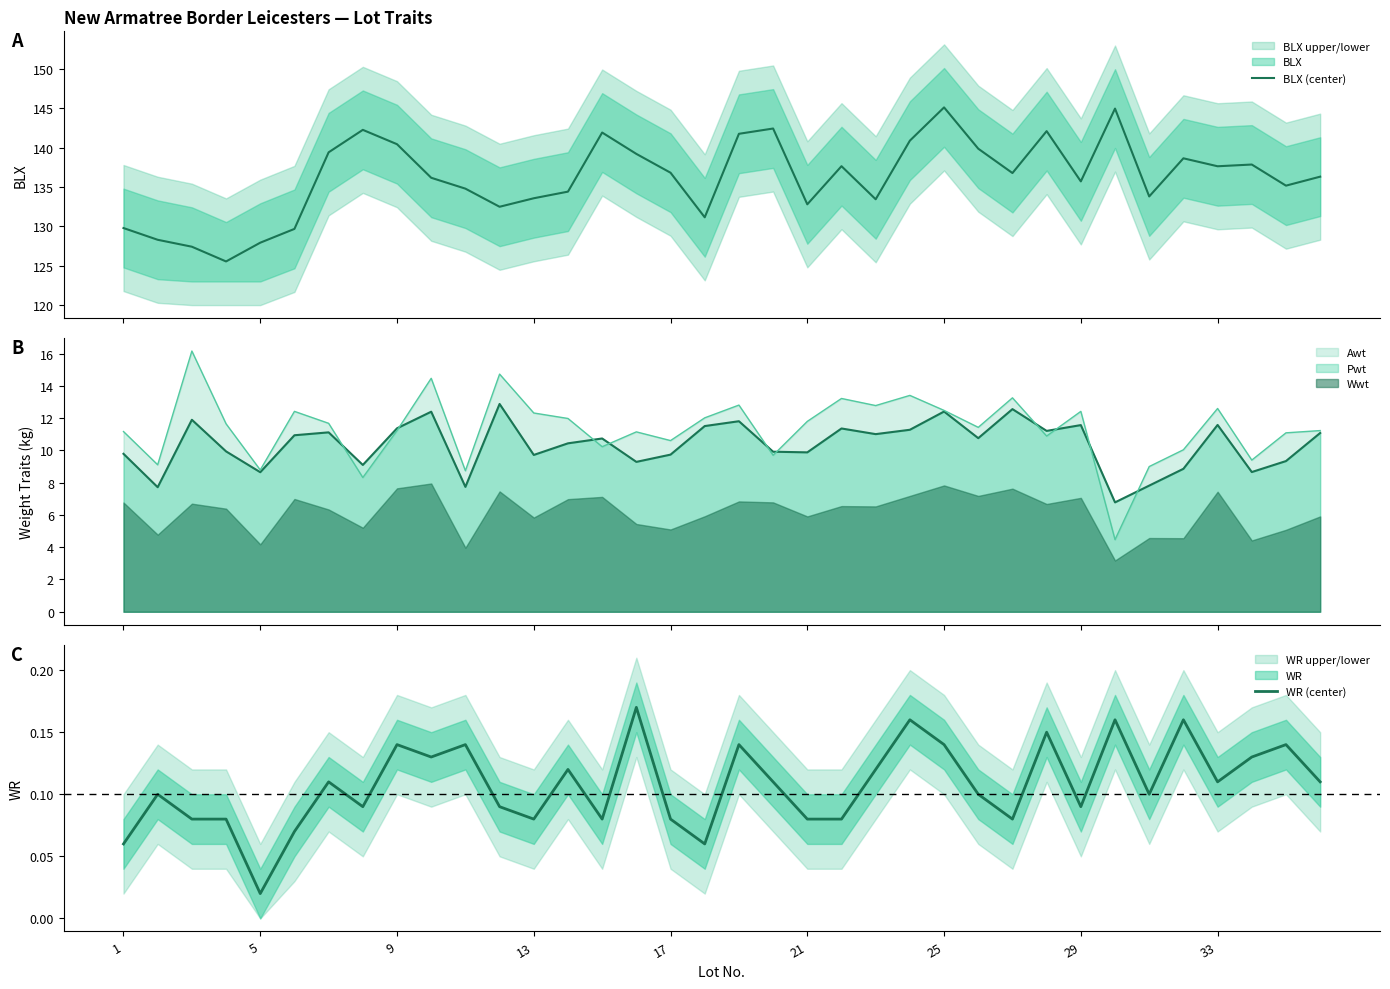

True or false: Pwt and Wwt intersect in this chart.

False